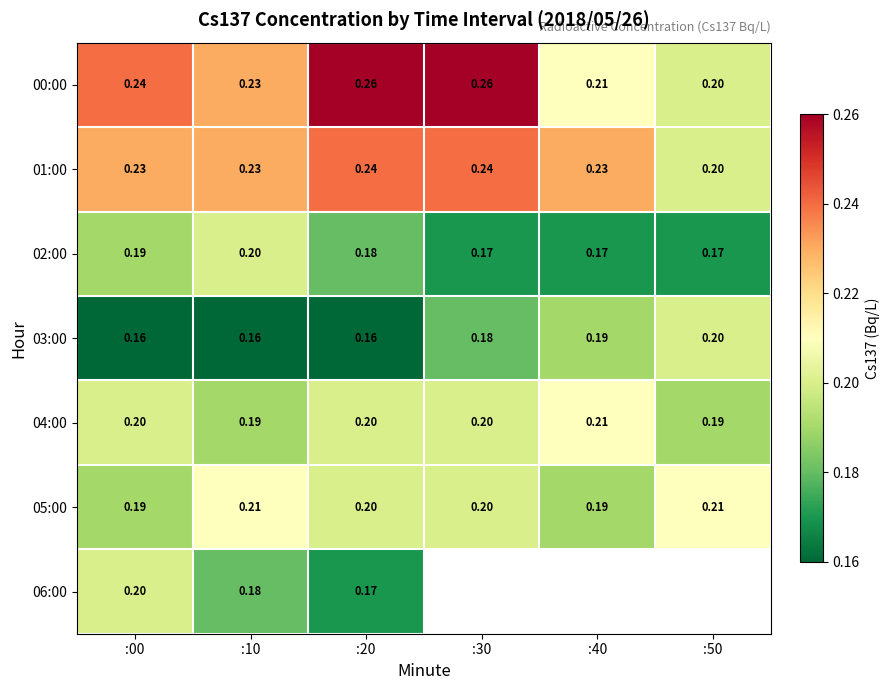

Which series has the largest total across all categories?

00:00